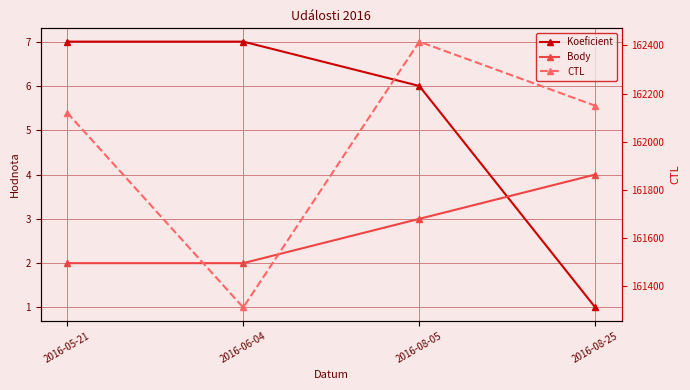

True or false: CTL and Body intersect in this chart.

False